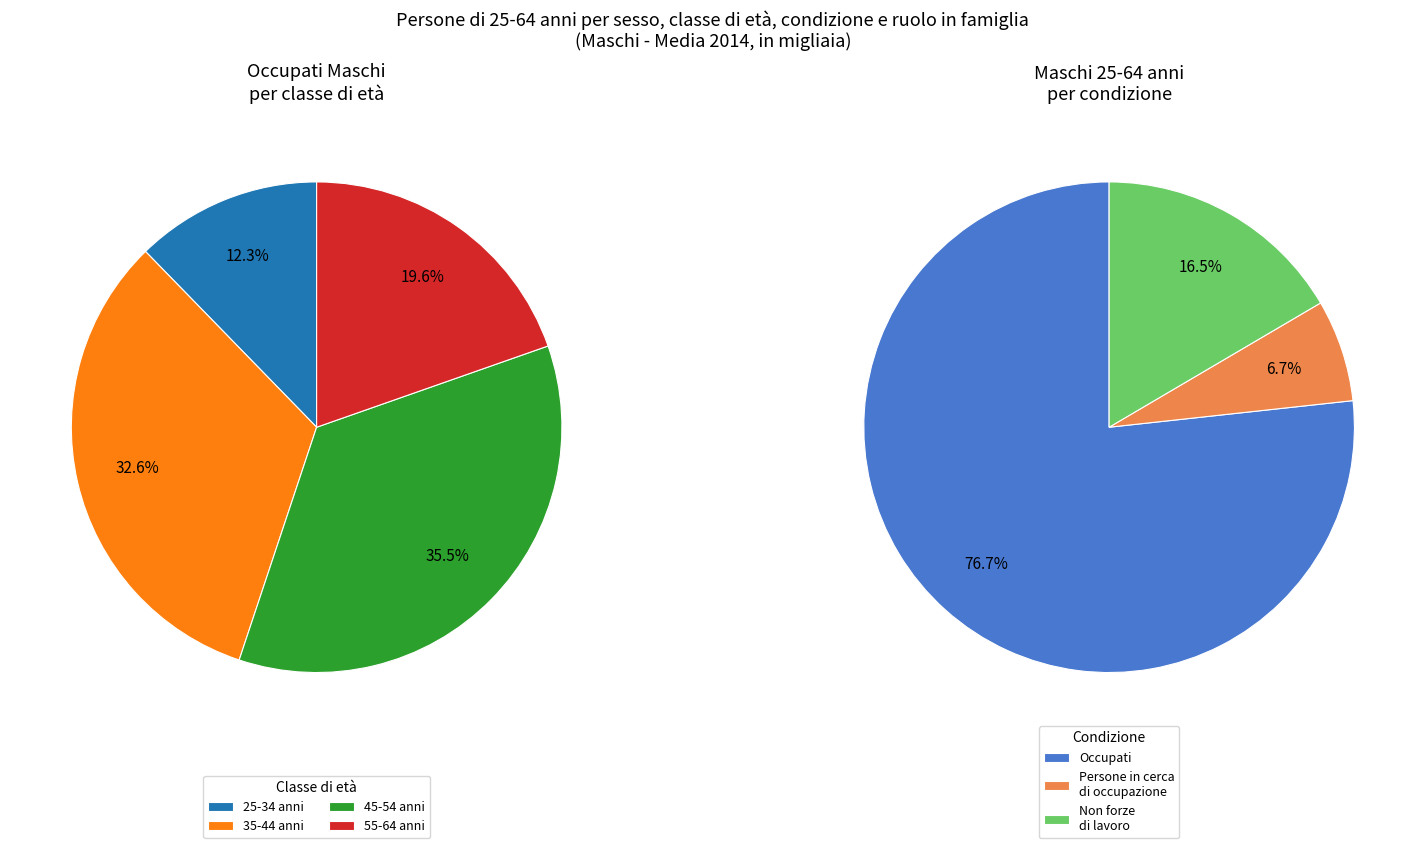

True or false: 45-54 anni accounts for 35% of the total.

True